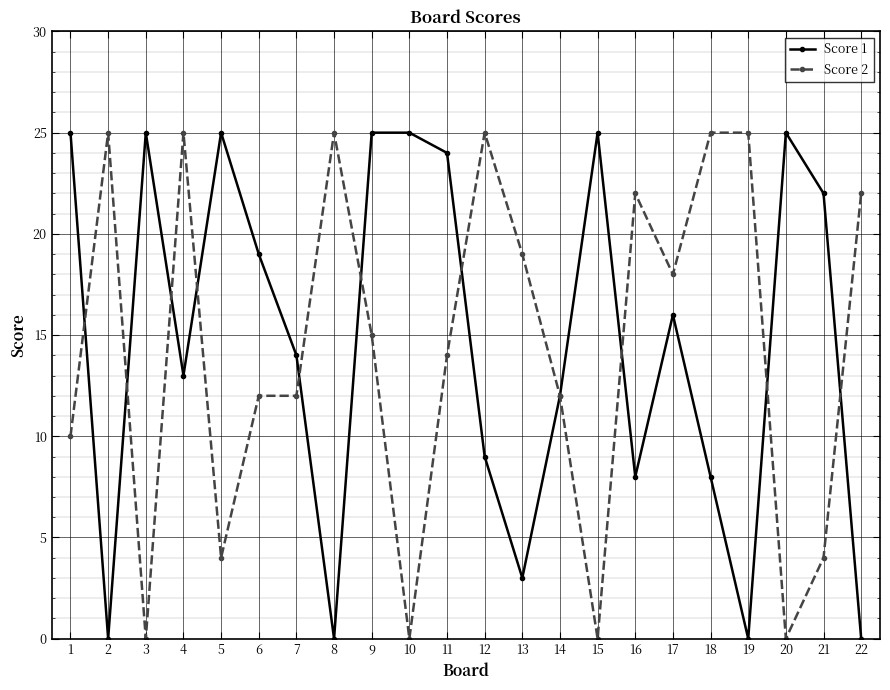

What is the value of the Score 2 point at the 14th from the left?

12